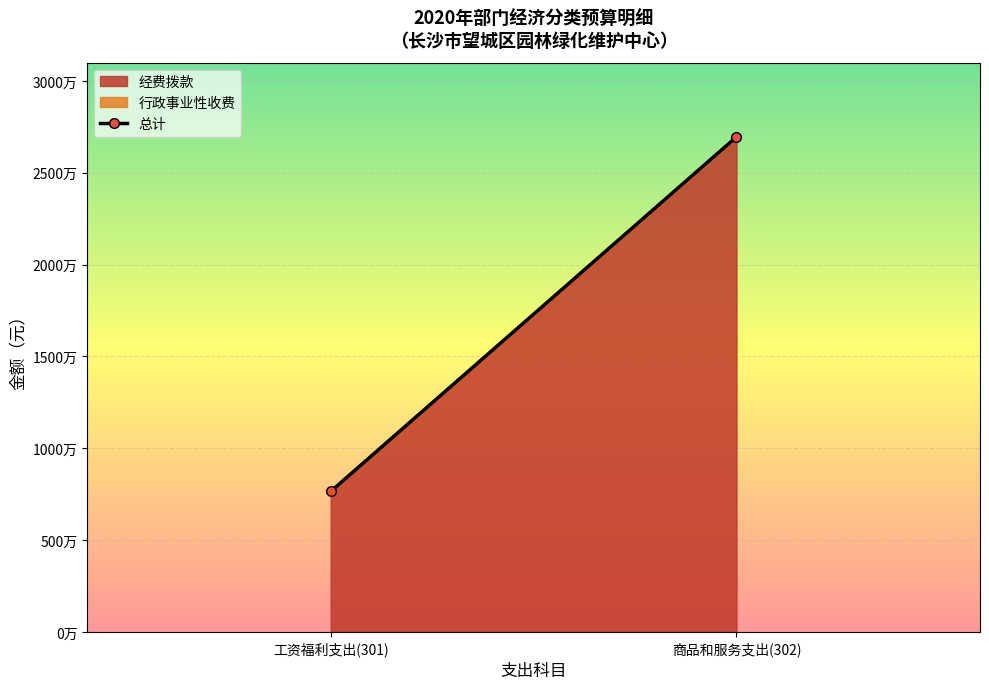

What is the value of the 1st point from the left?

7645078